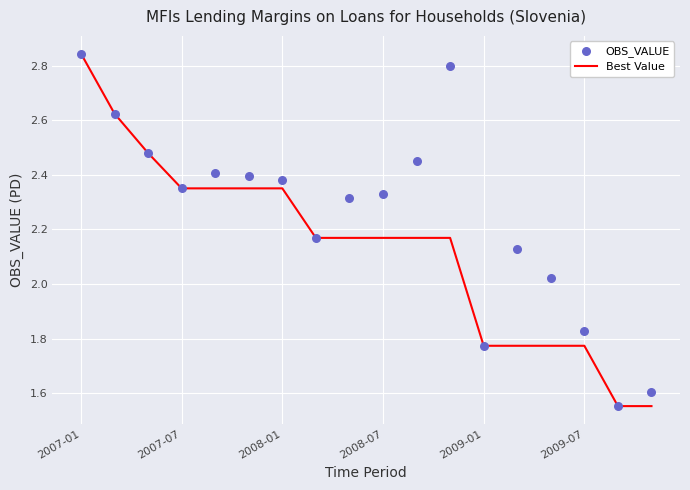

Which category has the highest value in the Best Value series?

2007-01